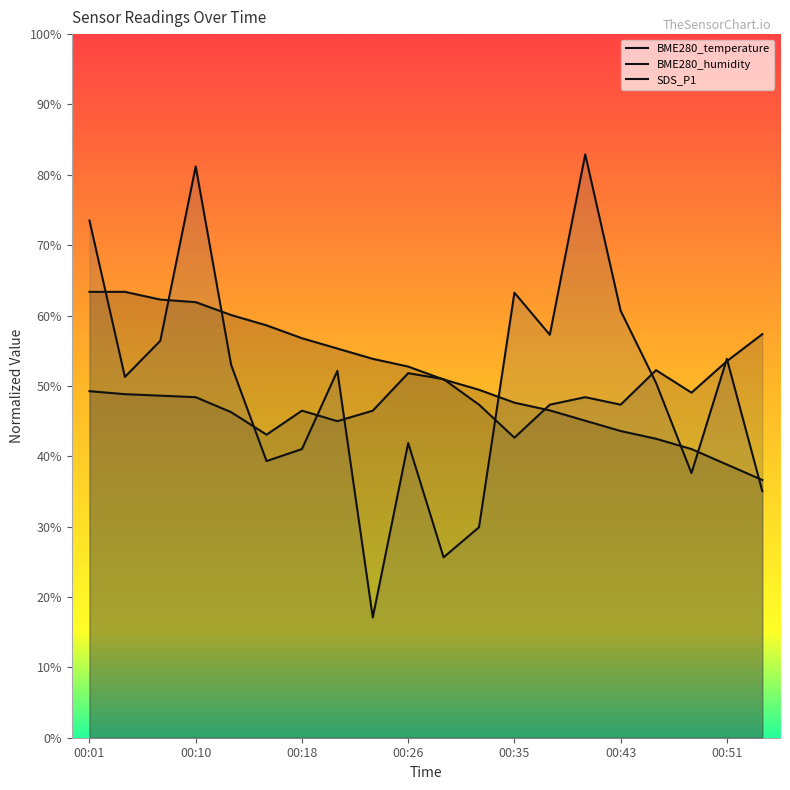

Count the number of categories in the chart.

20